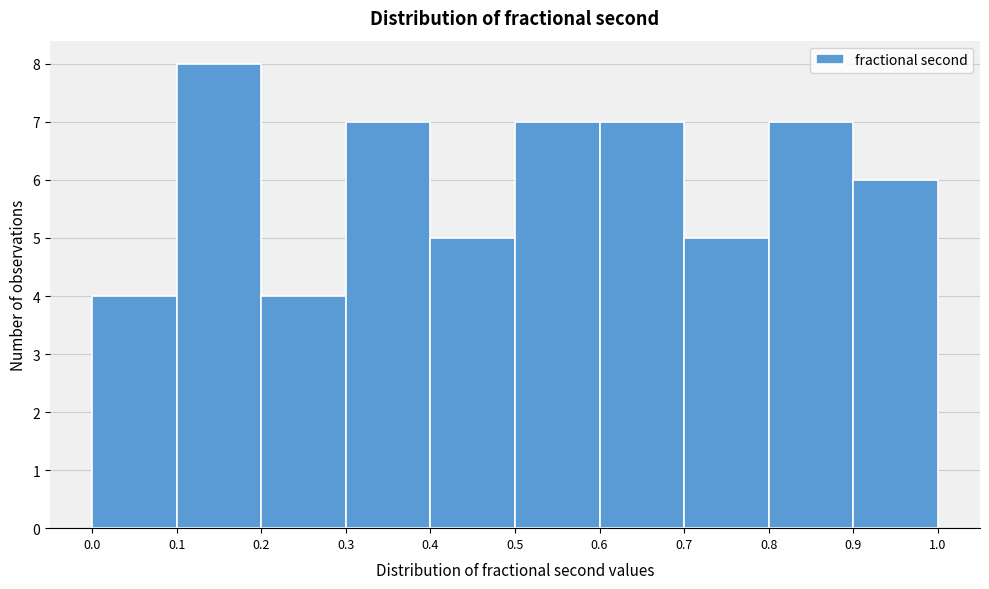

Reading left to right, list every bar in this chart as the range it spans on the x-axis followed by its height. The values are not printed on the chart, so give them approximately, as read against the axis.

0.0 to 0.1: 4
0.1 to 0.2: 8
0.2 to 0.3: 4
0.3 to 0.4: 7
0.4 to 0.5: 5
0.5 to 0.6: 7
0.6 to 0.7: 7
0.7 to 0.8: 5
0.8 to 0.9: 7
0.9 to 1.0: 6